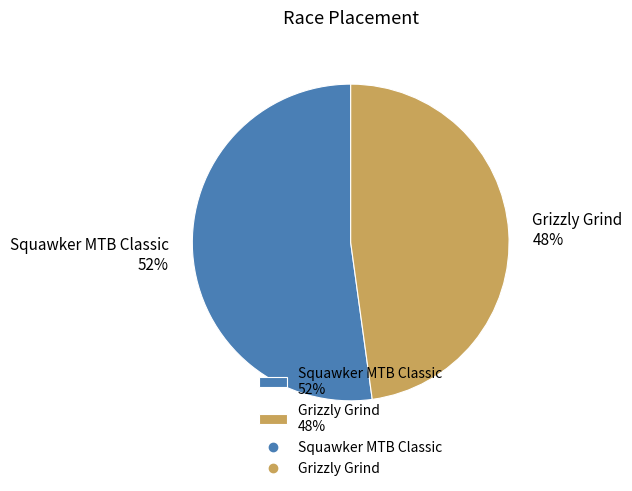

Does any single category account for the majority?

Yes